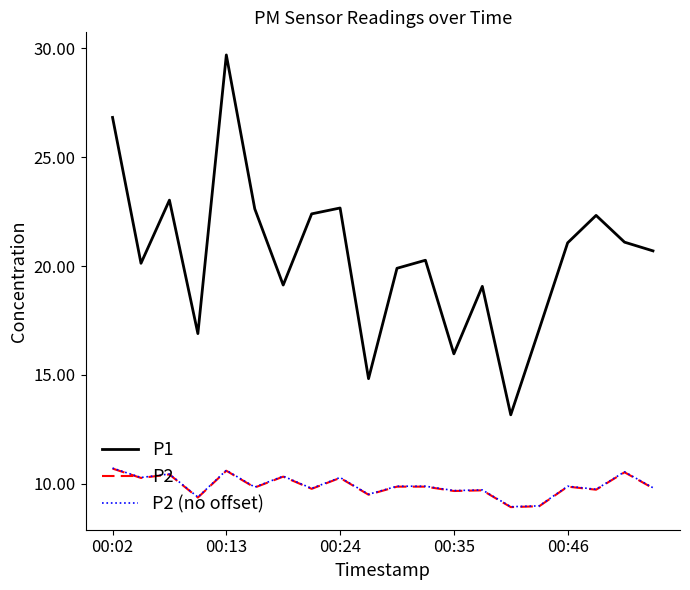

True or false: P2 (no offset) and P1 intersect in this chart.

False